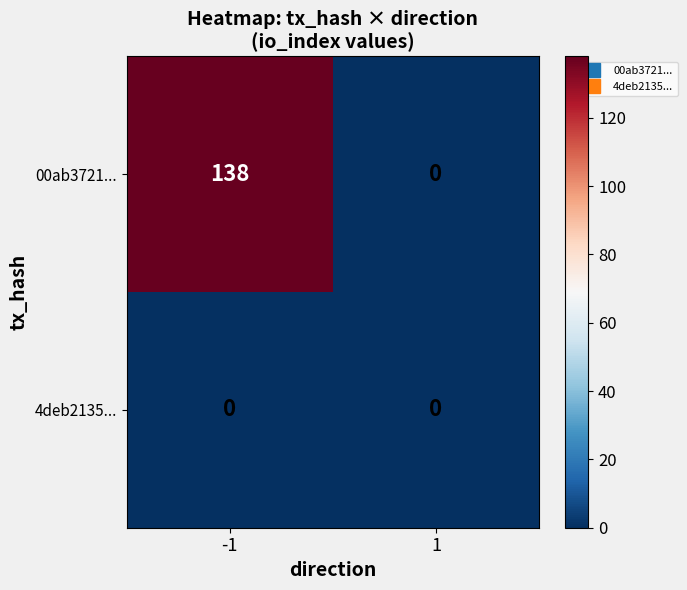

True or false: 4deb2135... has a value of 0 at 1.

True